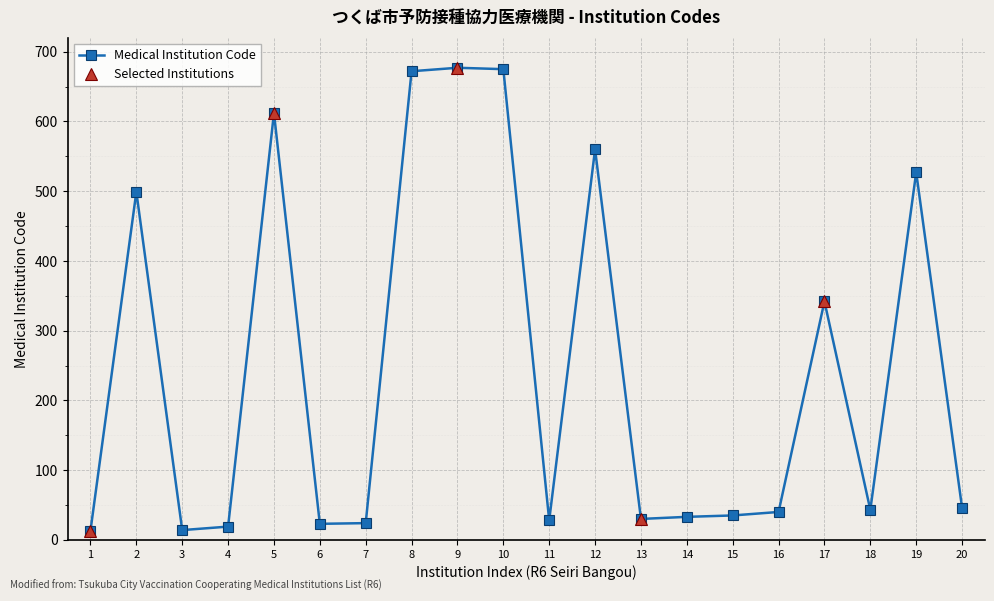

Reading right to left, list all the values displayed in this chart.

20=46	19=527	18=43	17=342	16=40	15=35	14=33	13=30	12=560	11=28	10=675	9=677	8=672	7=24	6=23	5=612	4=19	3=14	2=499	1=13